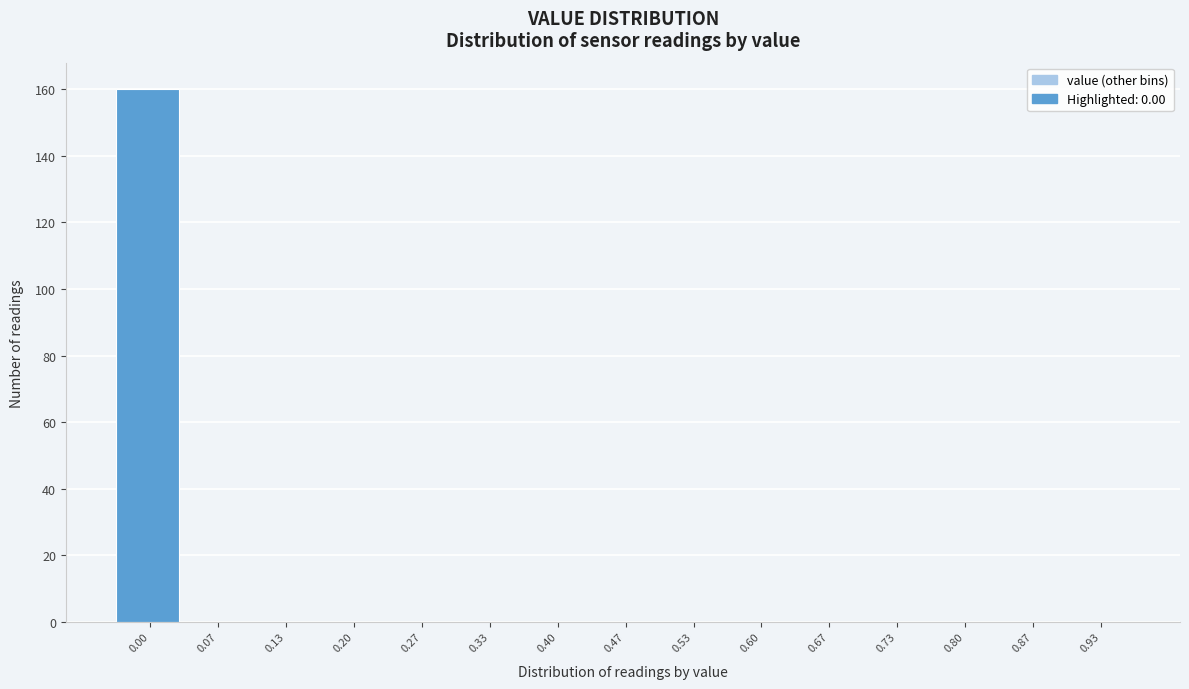

Reading left to right, extract all data points from this chart.

0.00=160	0.07=0	0.13=0	0.20=0	0.27=0	0.33=0	0.40=0	0.47=0	0.53=0	0.60=0	0.67=0	0.73=0	0.80=0	0.87=0	0.93=0